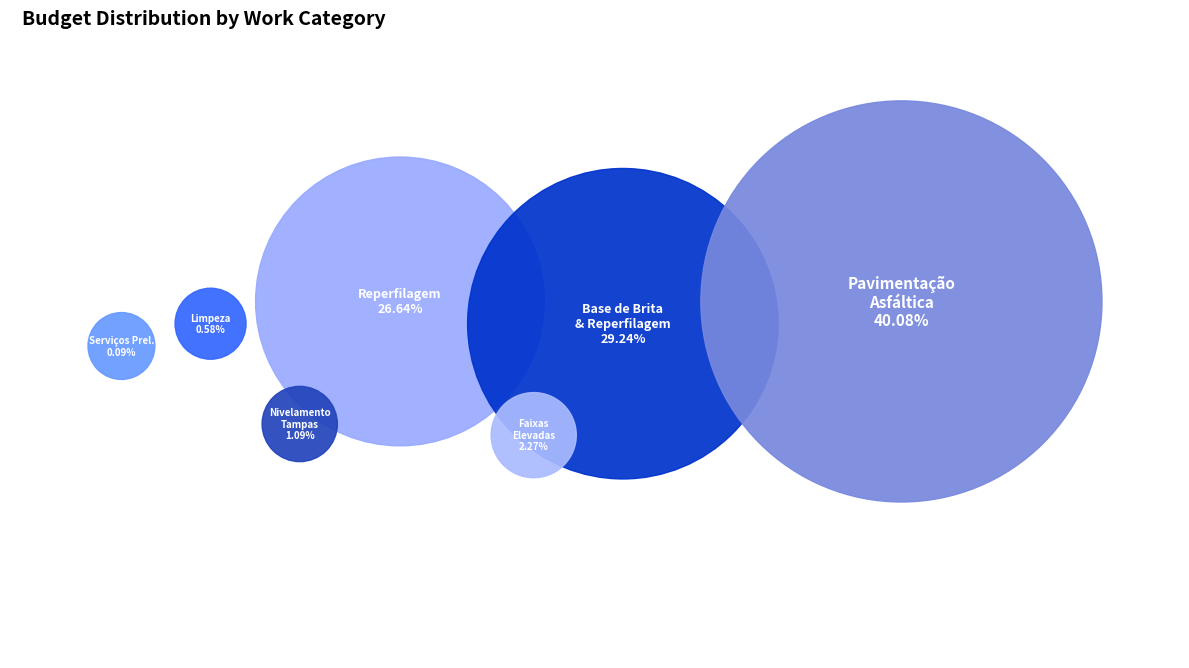

How many segments does this pie chart have?

7